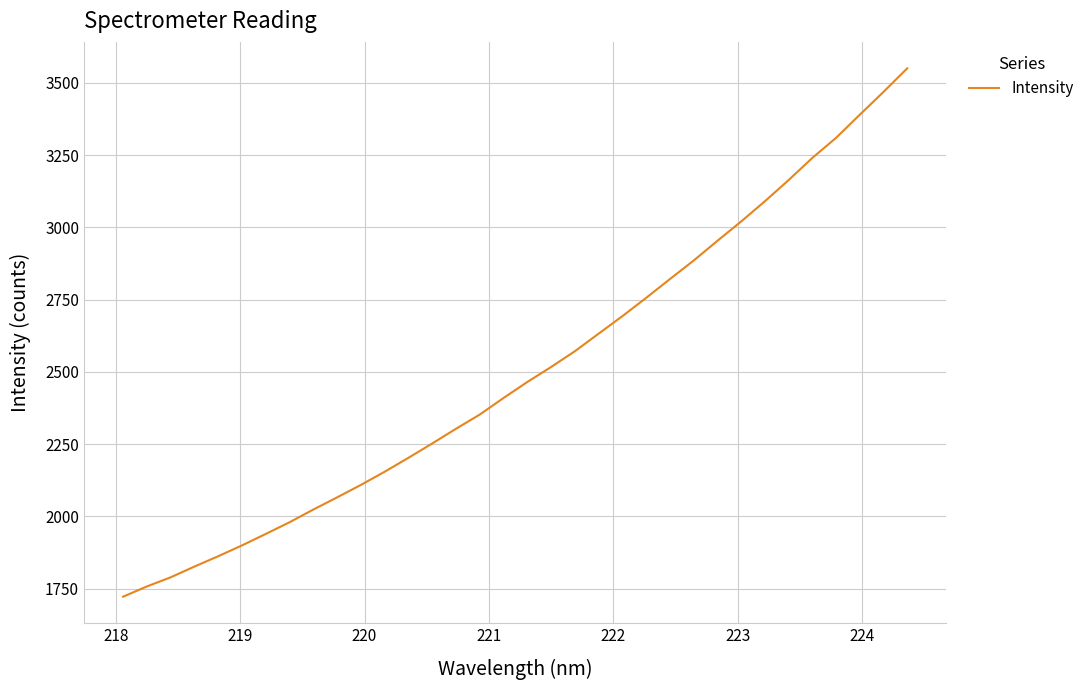

Does the chart display data point markers on the line(s)?

No